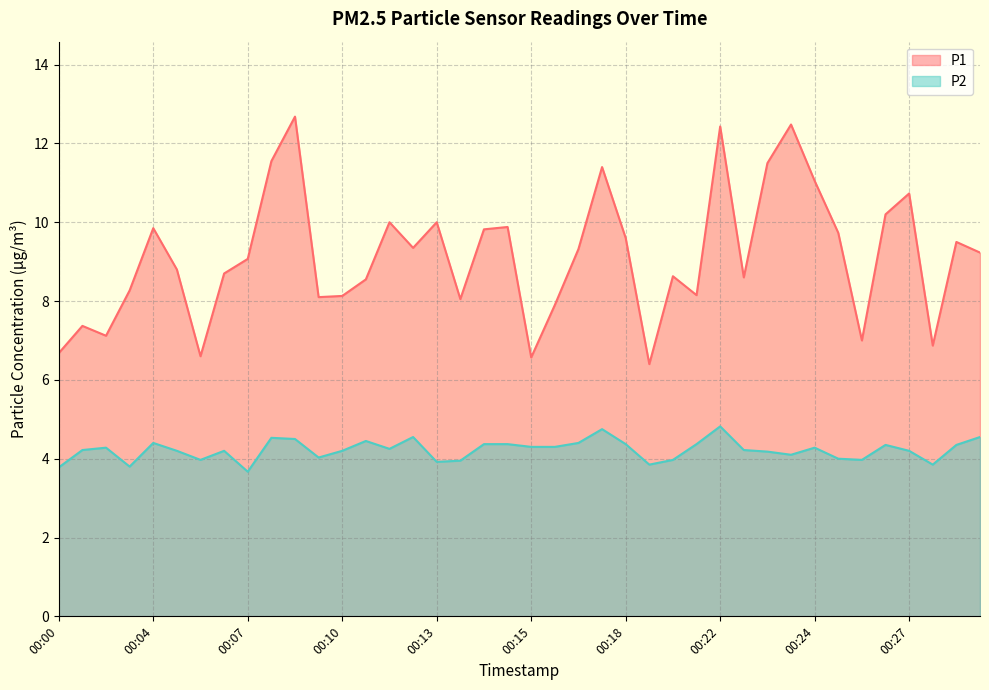

What is the value of the P2 point at the 29th from the left?

4.8